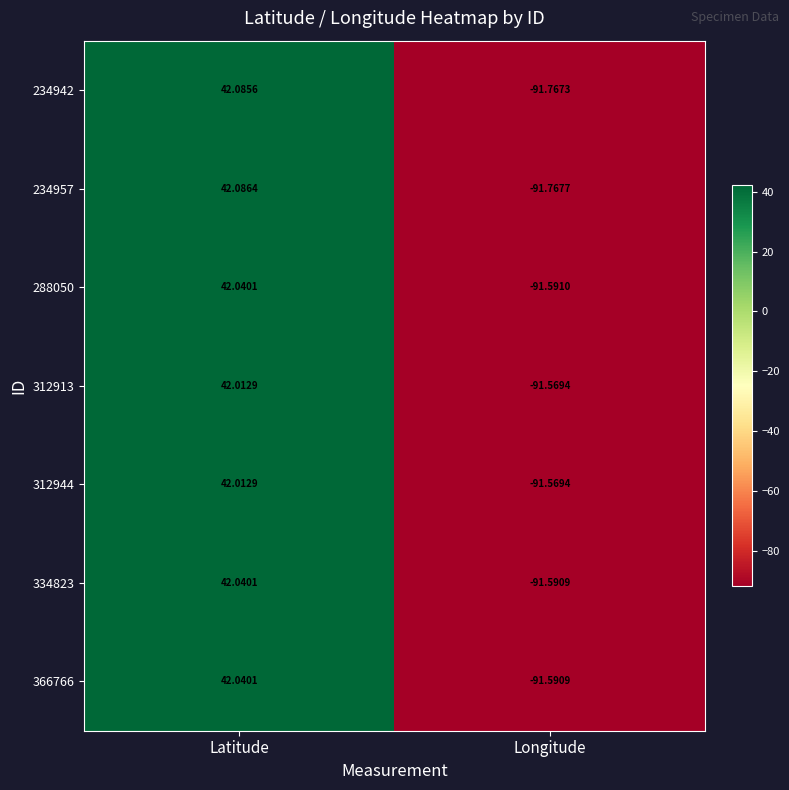

How many distinct data groups are displayed?

7